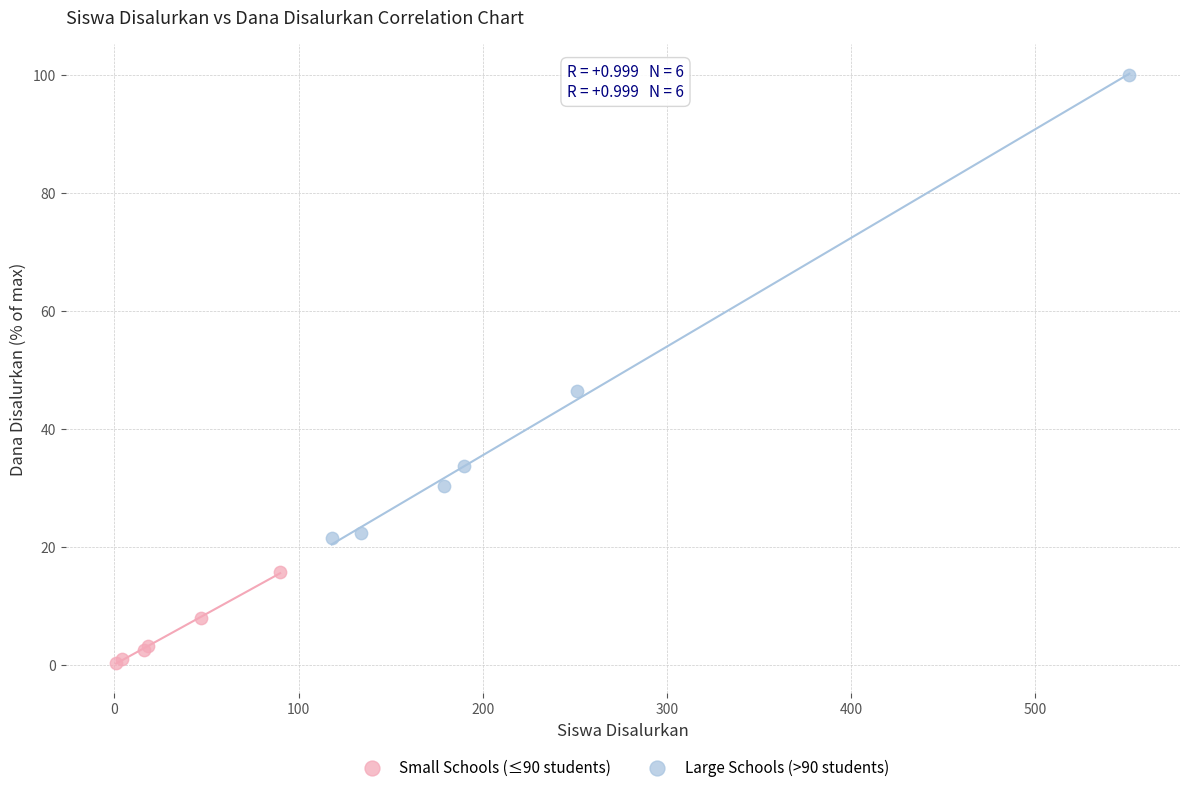

Which series has the widest spread of Y values?

Large Schools (>90 students)